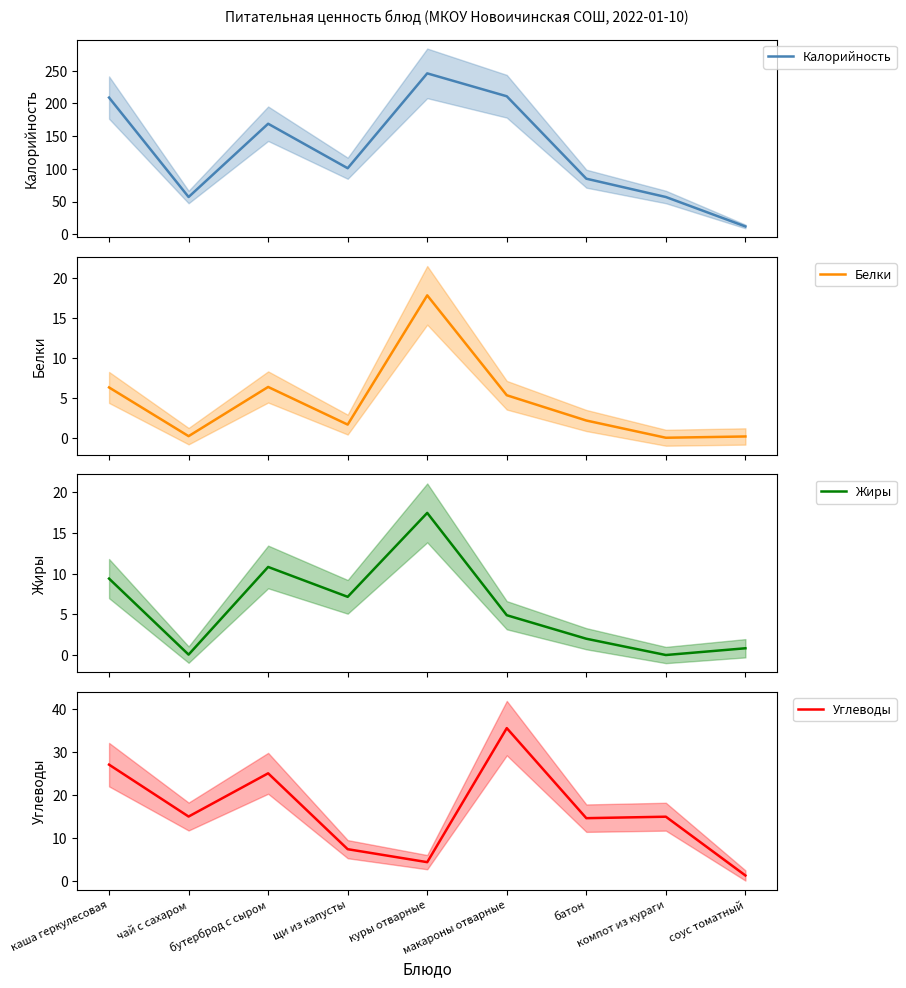

What is the approximate value of Калорийность at куры отварные?

246.0